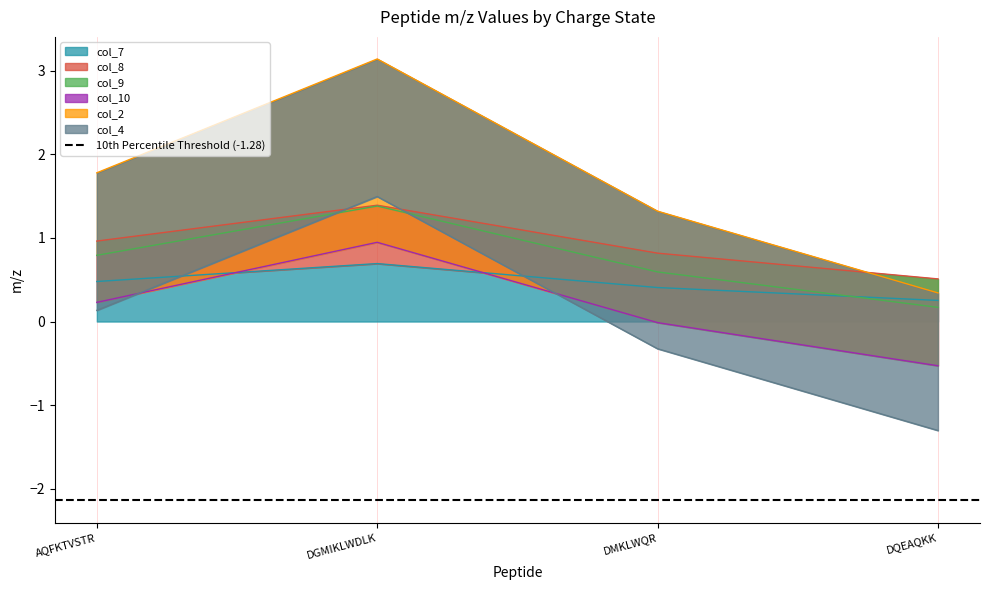

At which label is col_9 closest to 0?

DQEAQKK